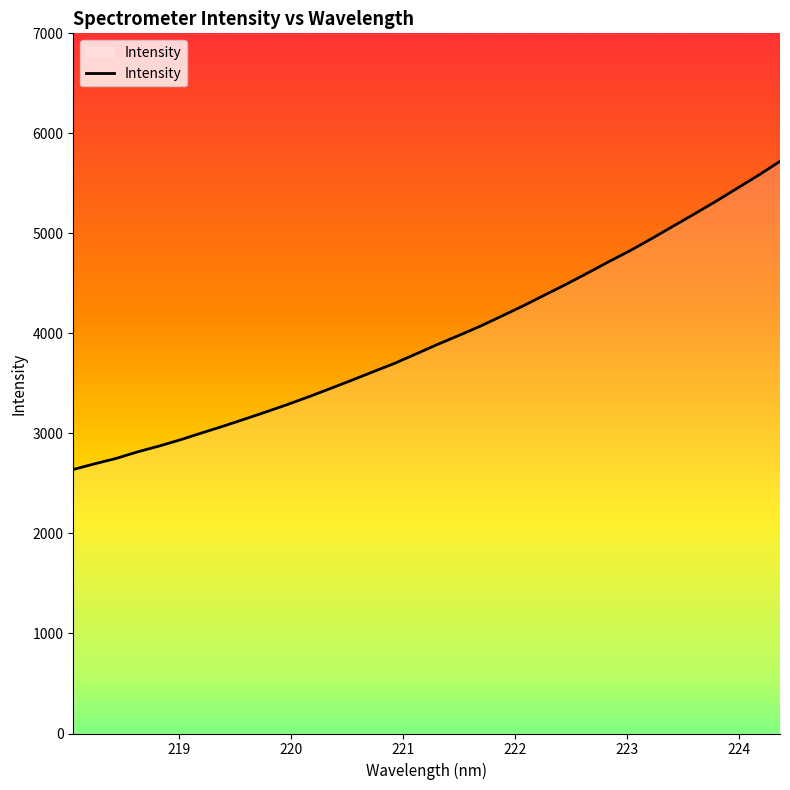

What is the smallest value displayed?

2639.9